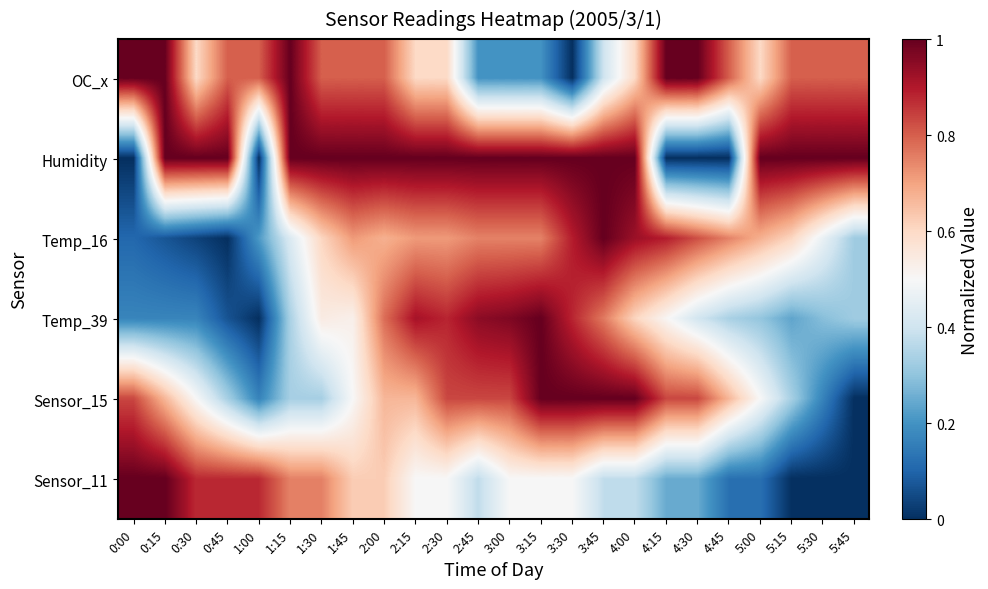

Reading left to right, list all the values displayed in this chart.

OC_x: 0:00=1.0	0:15=1.0	0:30=0.6	0:45=0.8	1:00=0.8	1:15=1.0	1:30=0.8	1:45=0.8	2:00=0.8	2:15=0.6	2:30=0.6	2:45=0.2	3:00=0.2	3:15=0.2	3:30=0.0	3:45=0.4	4:00=0.6	4:15=1.0	4:30=1.0	4:45=0.8	5:00=0.6	5:15=0.8	5:30=0.8	5:45=0.8
Humidity: 0:00=0.0	0:15=1.0	0:30=1.0	0:45=1.0	1:00=0.0	1:15=1.0	1:30=1.0	1:45=1.0	2:00=1.0	2:15=1.0	2:30=1.0	2:45=1.0	3:00=1.0	3:15=1.0	3:30=1.0	3:45=1.0	4:00=1.0	4:15=0.0	4:30=0.0	4:45=0.0	5:00=1.0	5:15=1.0	5:30=1.0	5:45=1.0
Temp_16: 0:00=0.1	0:15=0.1	0:30=0.0	0:45=0.0	1:00=0.2	1:15=0.4	1:30=0.6	1:45=0.7	2:00=0.7	2:15=0.7	2:30=0.7	2:45=0.7	3:00=0.7	3:15=0.7	3:30=0.9	3:45=1.0	4:00=0.9	4:15=0.9	4:30=0.8	4:45=0.7	5:00=0.7	5:15=0.6	5:30=0.5	5:45=0.3
Temp_39: 0:00=0.2	0:15=0.2	0:30=0.2	0:45=0.1	1:00=0.0	1:15=0.3	1:30=0.5	1:45=0.5	2:00=0.8	2:15=0.9	2:30=0.9	2:45=0.9	3:00=1.0	3:15=1.0	3:30=0.9	3:45=0.8	4:00=0.6	4:15=0.5	4:30=0.4	4:45=0.3	5:00=0.3	5:15=0.2	5:30=0.3	5:45=0.3
Sensor_15: 0:00=0.8	0:15=0.7	0:30=0.5	0:45=0.3	1:00=0.2	1:15=0.3	1:30=0.3	1:45=0.5	2:00=0.7	2:15=0.7	2:30=0.8	2:45=0.8	3:00=0.8	3:15=1.0	3:30=1.0	3:45=1.0	4:00=1.0	4:15=0.8	4:30=0.8	4:45=0.7	5:00=0.5	5:15=0.3	5:30=0.2	5:45=0.0
Sensor_11: 0:00=1.0	0:15=1.0	0:30=0.9	0:45=0.9	1:00=0.9	1:15=0.8	1:30=0.8	1:45=0.6	2:00=0.6	2:15=0.5	2:30=0.5	2:45=0.4	3:00=0.5	3:15=0.5	3:30=0.5	3:45=0.4	4:00=0.4	4:15=0.2	4:30=0.2	4:45=0.1	5:00=0.1	5:15=0.0	5:30=0.0	5:45=0.0